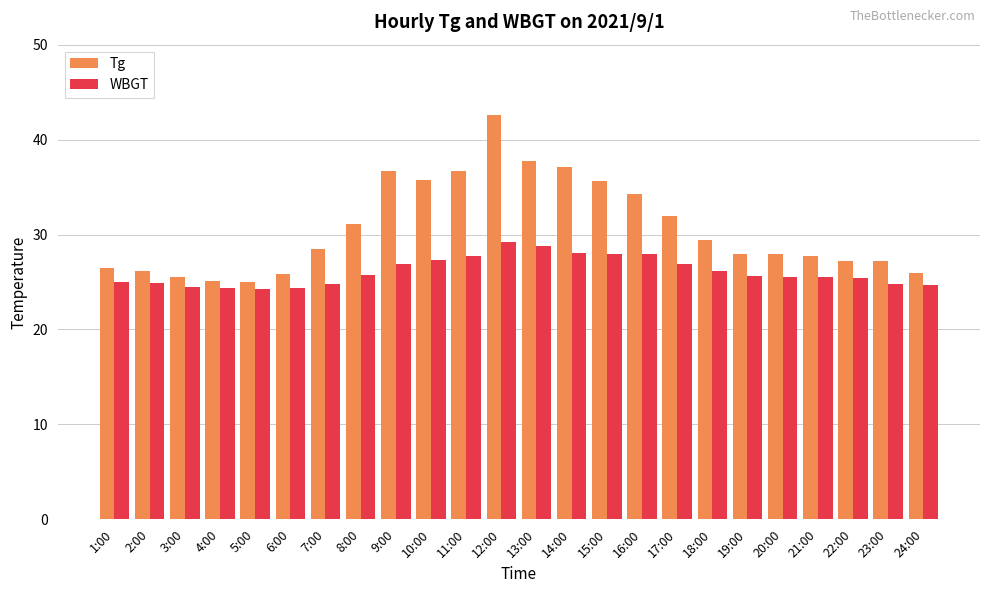

What is the sum of all Tg values?

735.3